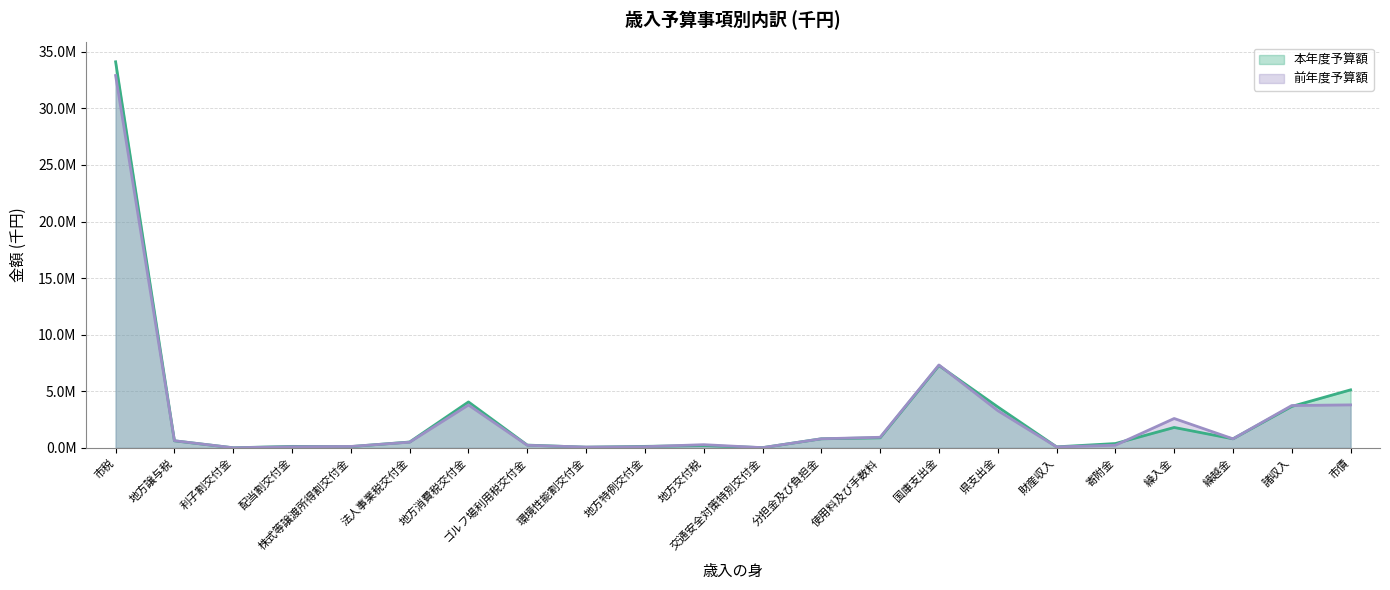

Which series has the largest total across all categories?

本年度予算額